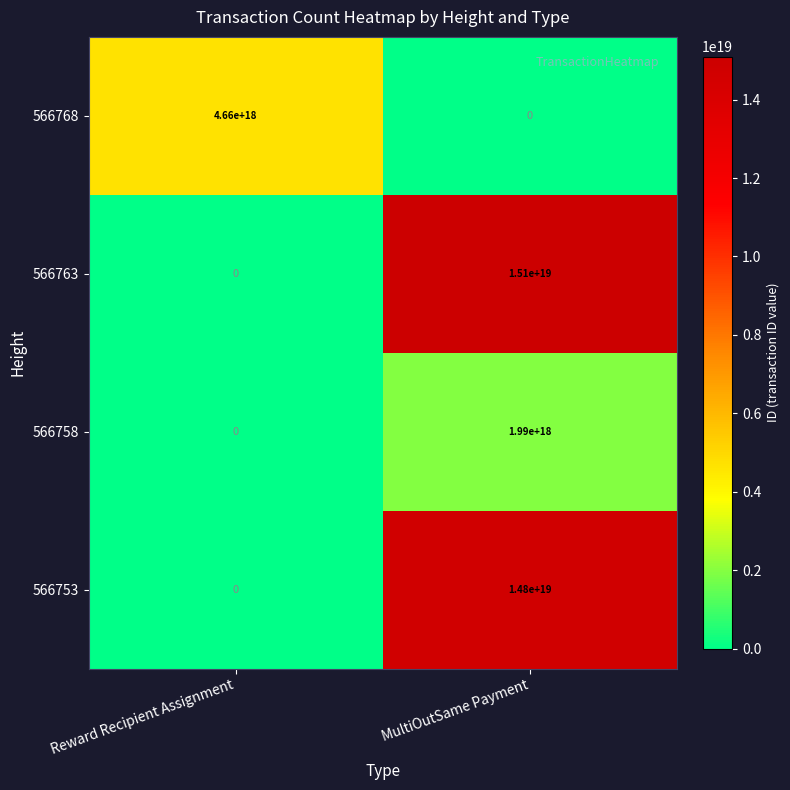

Count the number of data series in this chart.

4